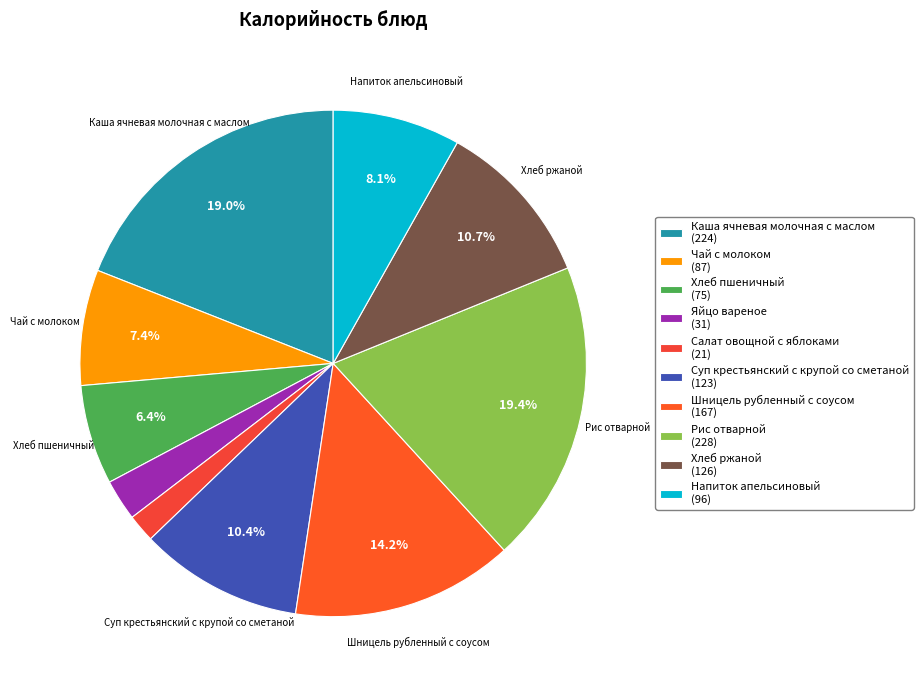

Does any single category account for the majority?

No